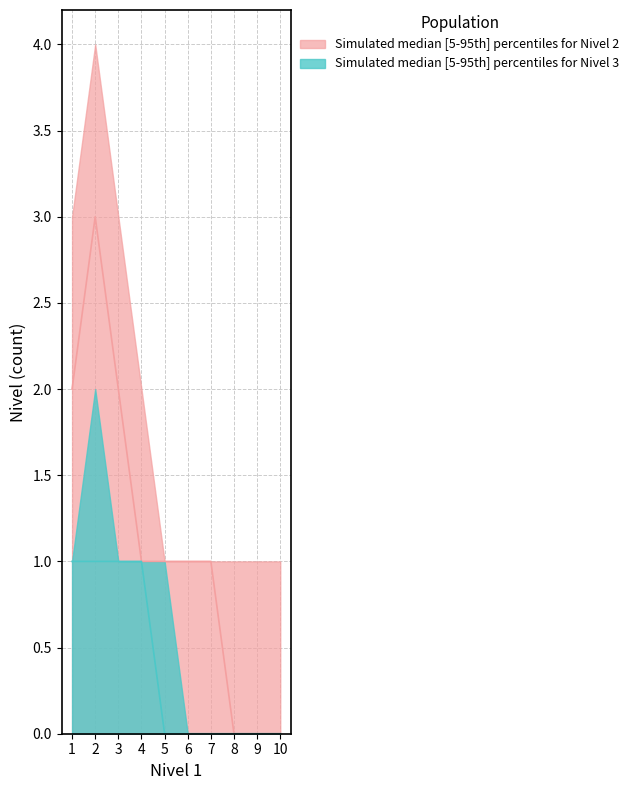

True or false: Nivel 3 lower and Nivel 2 upper cross at least once.

False